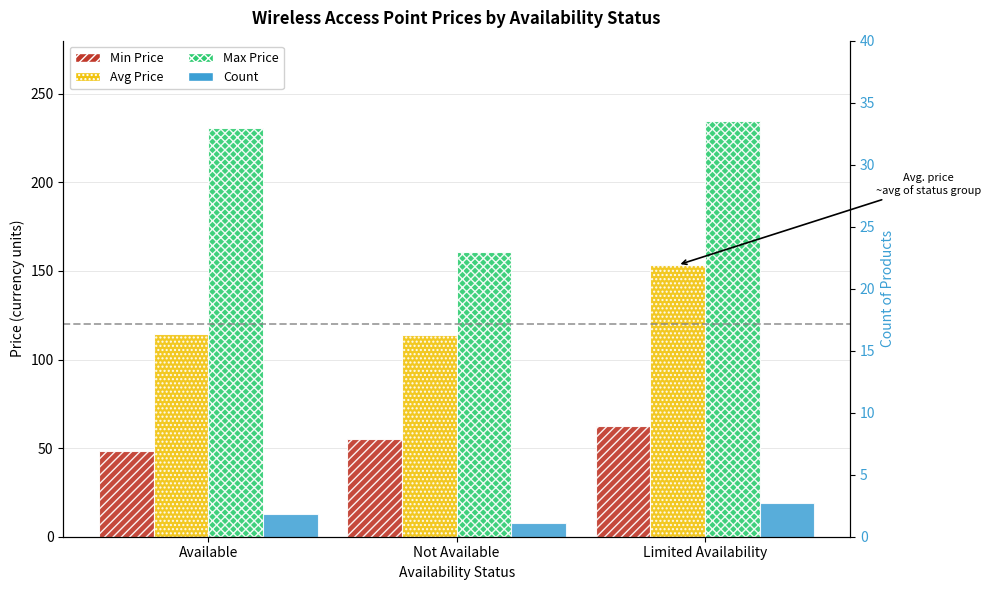

Which label corresponds to the largest value in the chart?

Limited Availability